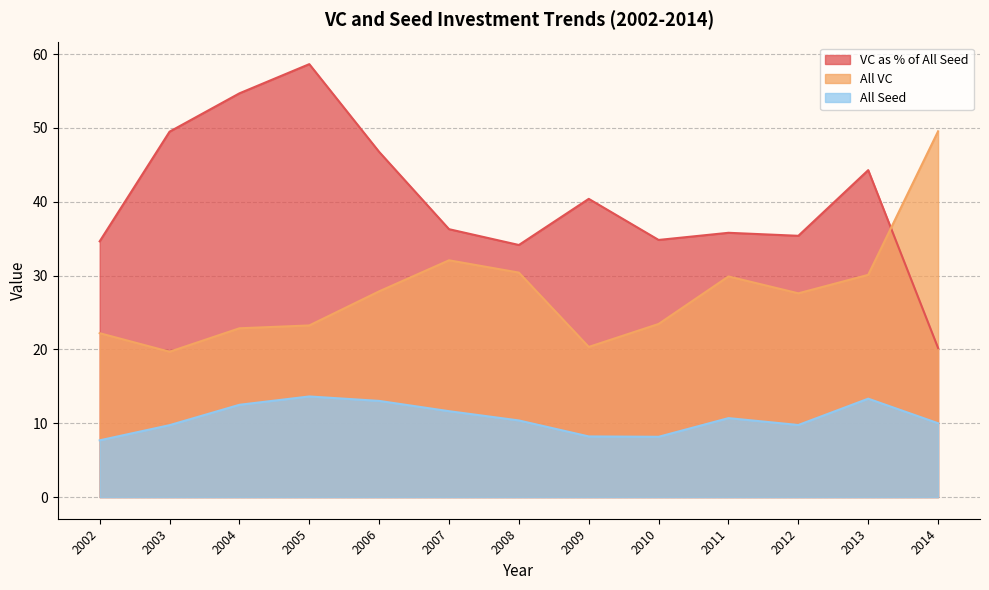

Rank the series at 2014 from lowest to highest value.

All Seed, VC as % of All Seed, All VC